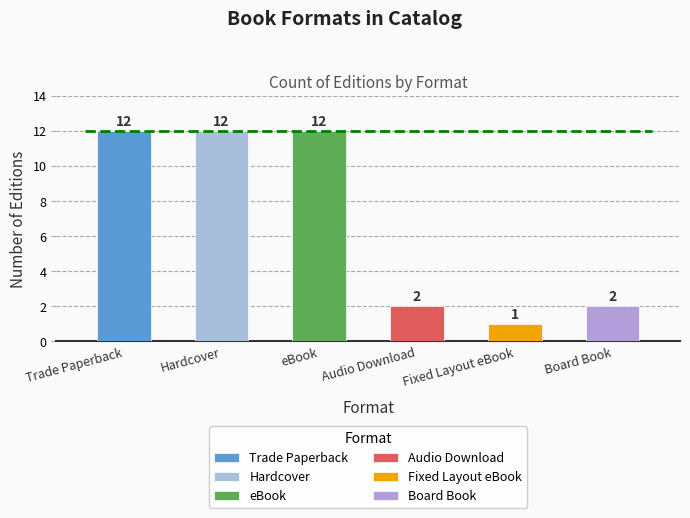

List the labels in order of value, largest first.

Trade Paperback, Hardcover, eBook, Audio Download, Board Book, Fixed Layout eBook